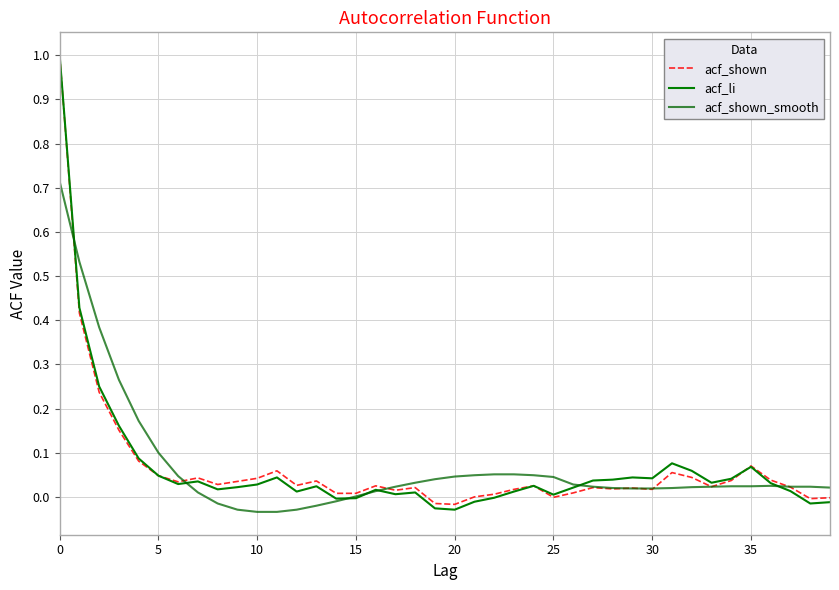

True or false: acf_shown_smooth has more than 2 interior local peaks.

False